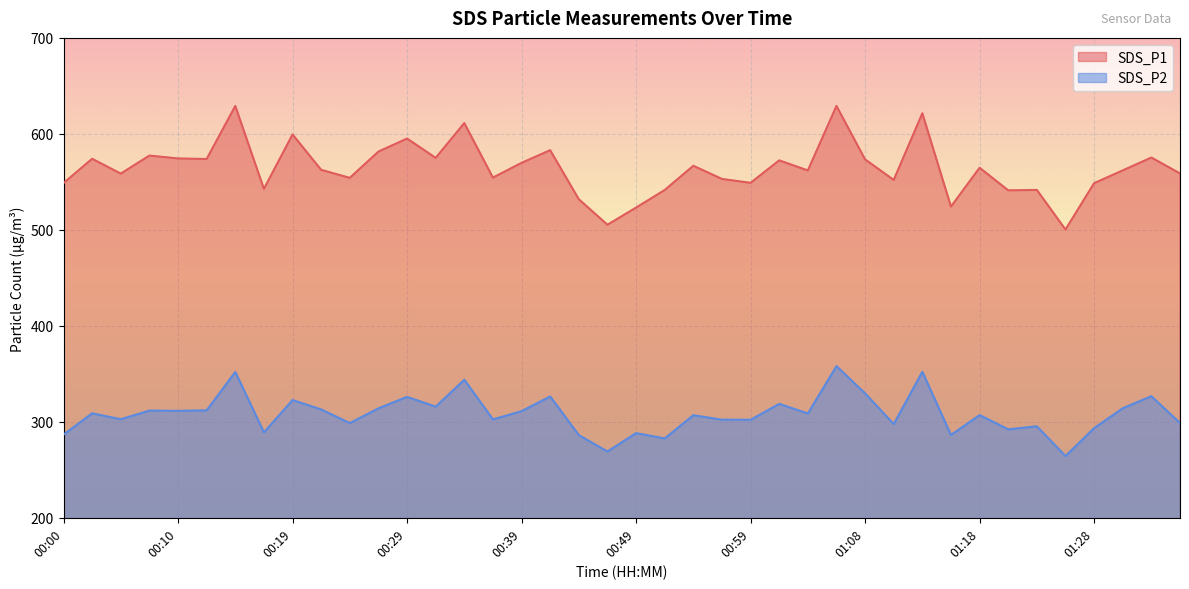

Which series has the largest total across all categories?

SDS_P1